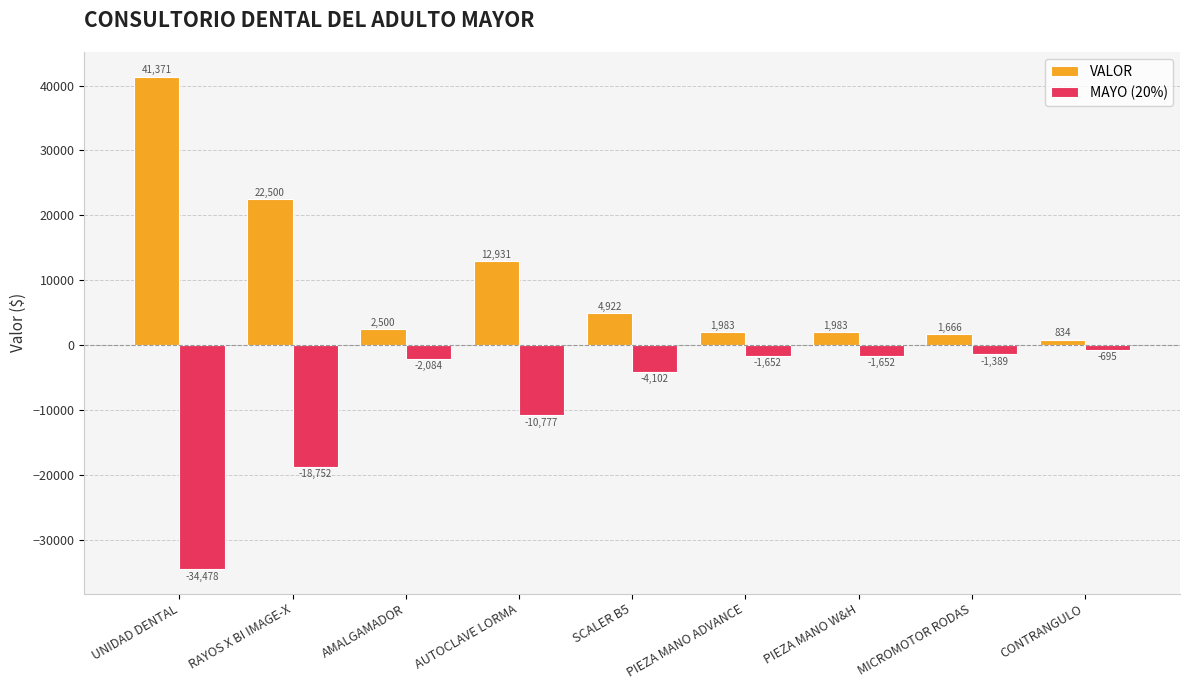

What is the greatest value displayed?

41370.7